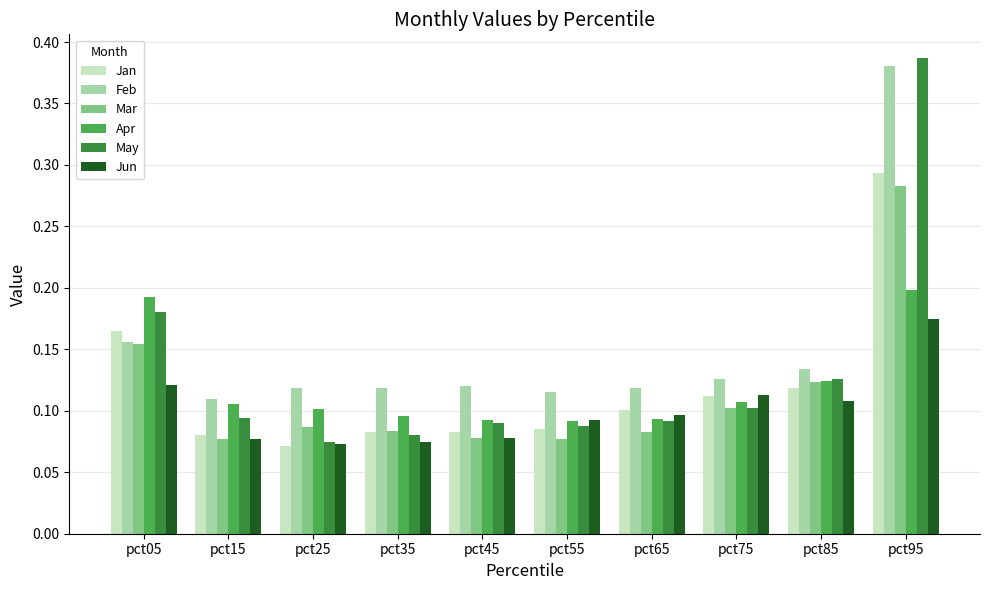

How many bars are there in total?

60